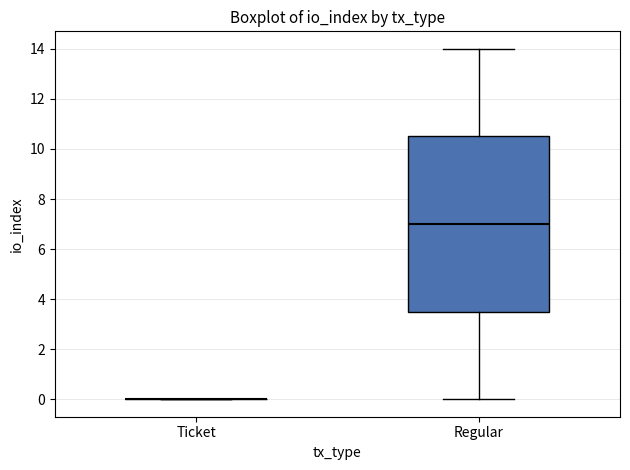

Comparing the boxes themselves (not the whiskers), which one is the tallest?

Regular